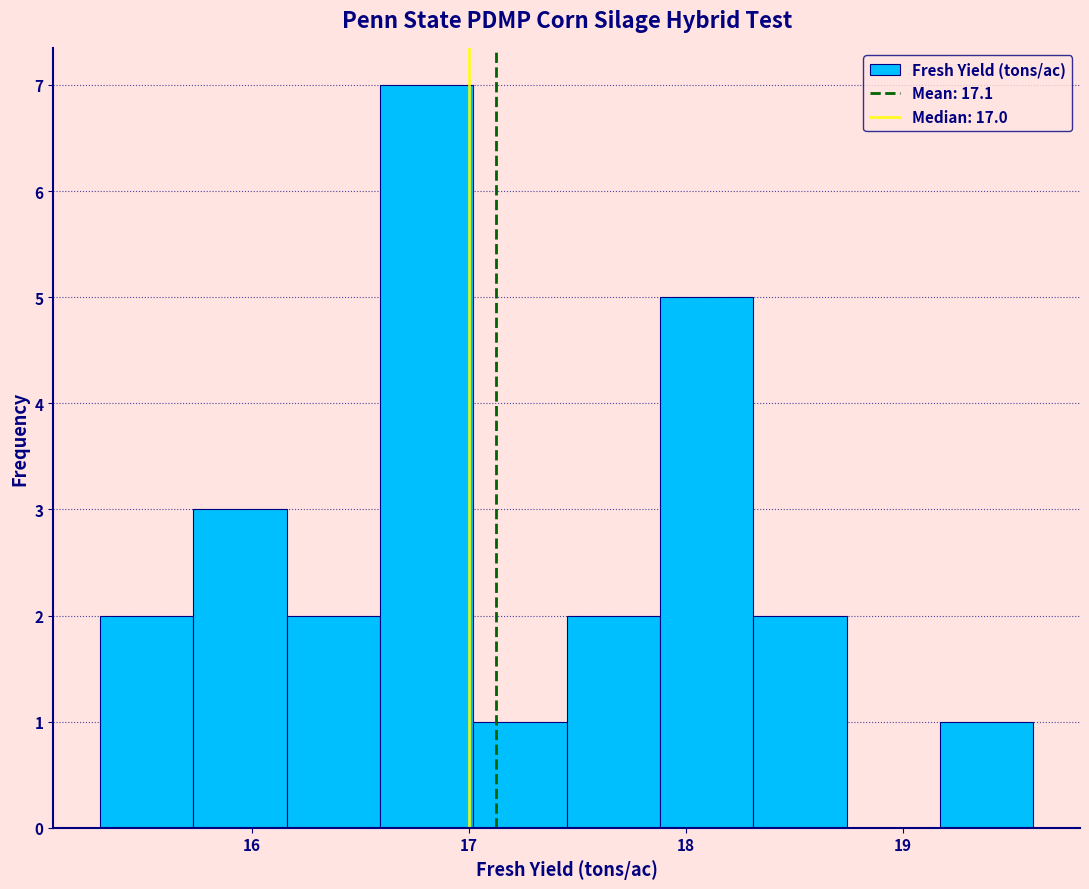

Reading left to right, transcribe this chart: for each bar, give the range it covers on the x-axis and its height. Neither the bar edges nor the heights are printed on the chart, so give them approximately, as read against the axes.

15.30 to 15.73: 2
15.73 to 16.16: 3
16.16 to 16.59: 2
16.59 to 17.02: 7
17.02 to 17.45: 1
17.45 to 17.88: 2
17.88 to 18.31: 5
18.31 to 18.74: 2
18.74 to 19.17: 0
19.17 to 19.60: 1